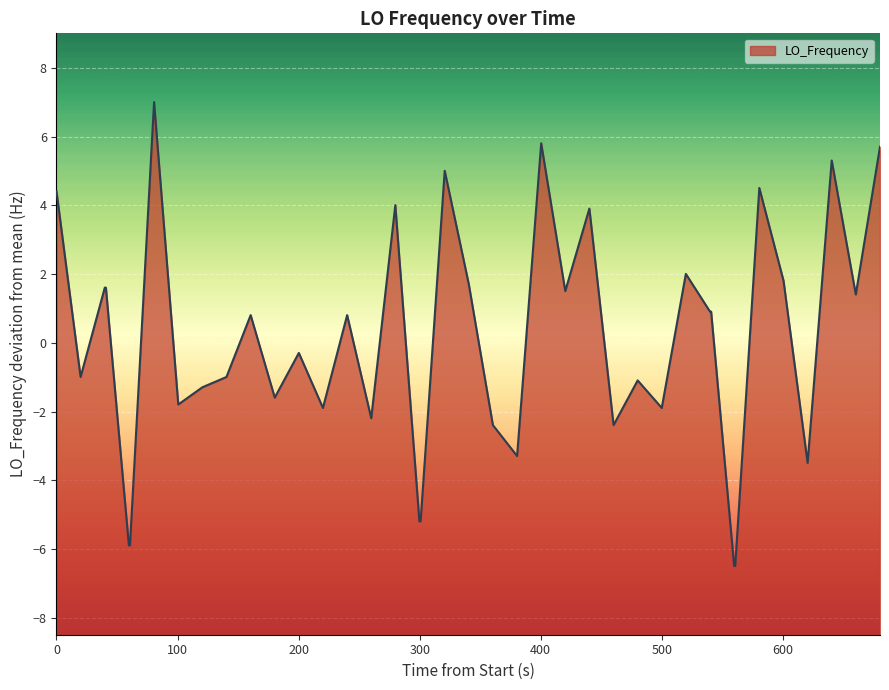

Does the chart display data point markers on the line(s)?

No